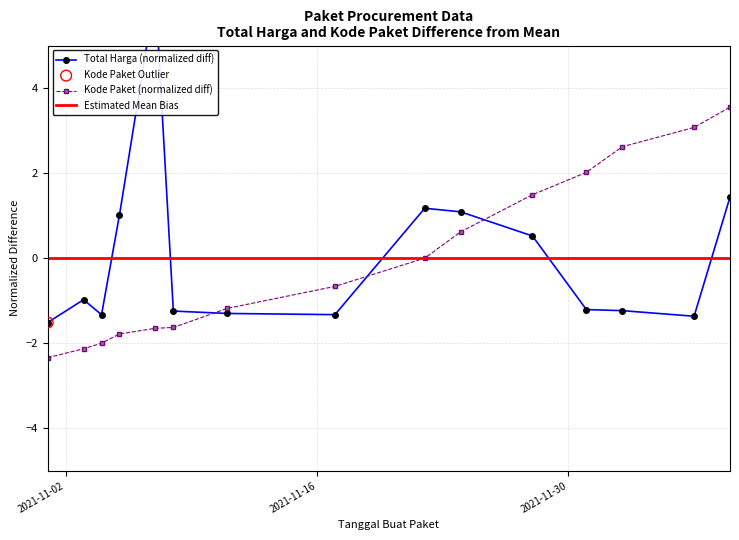

What is the total value across all series at 2021-11-28?

2.0